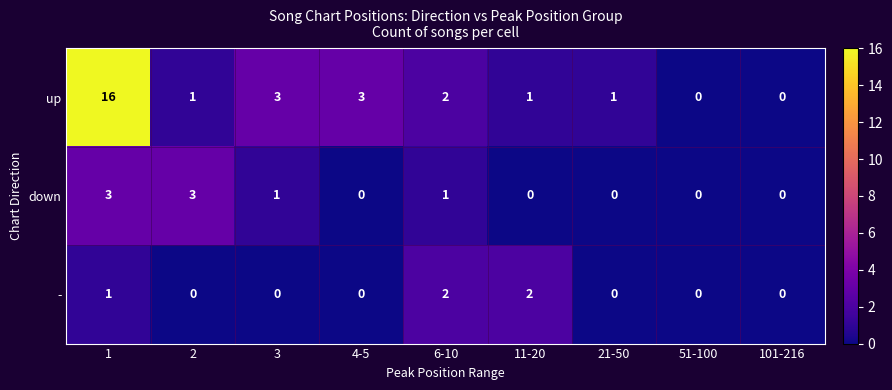

What is the total value across all series at 3?

4